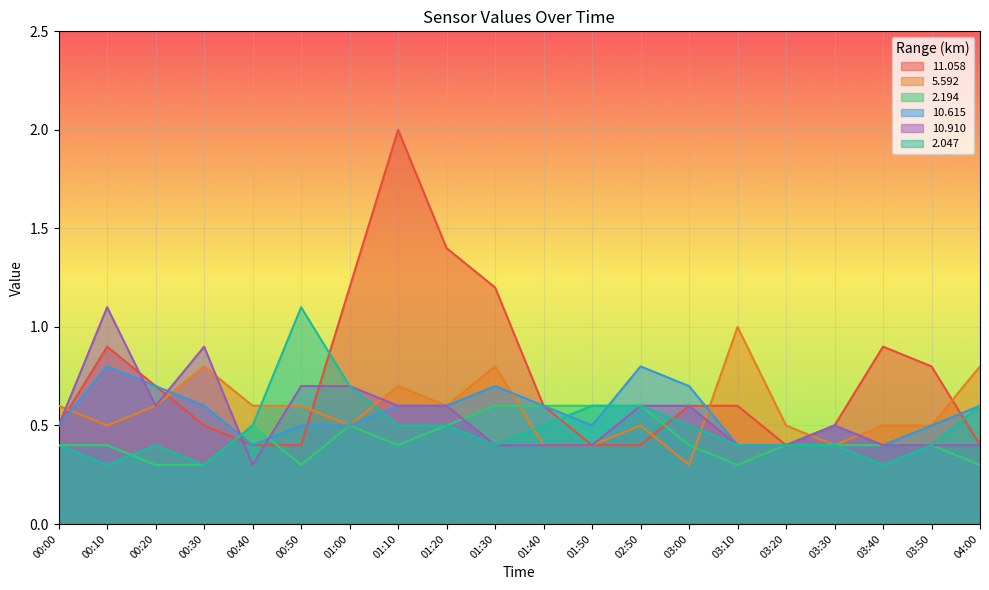

What is the average value of the 11.058 series?

0.7